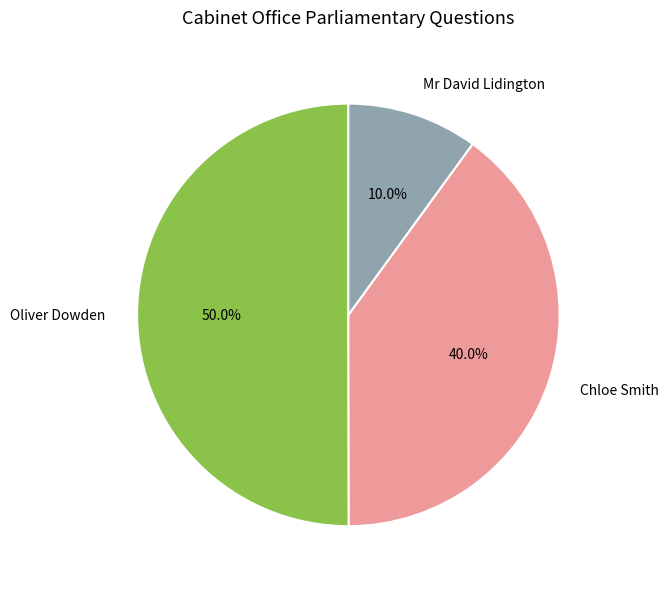

Is it true that Oliver Dowden is 2% of the pie?

False